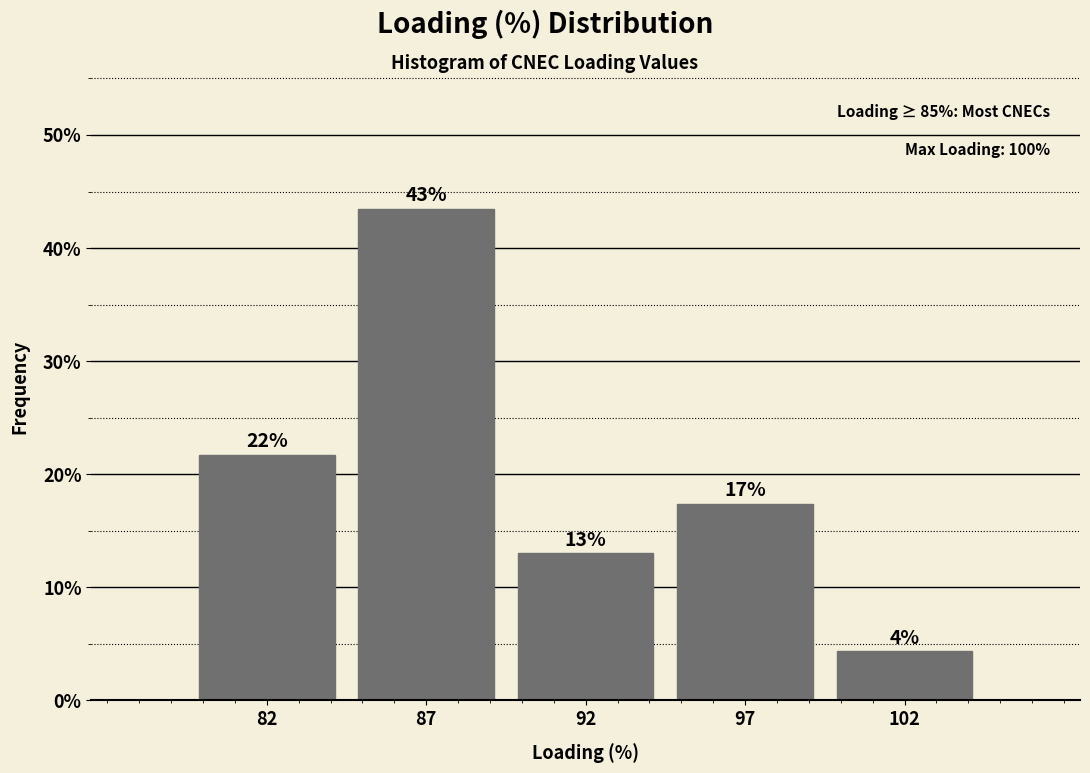

Are the bars horizontal?

No